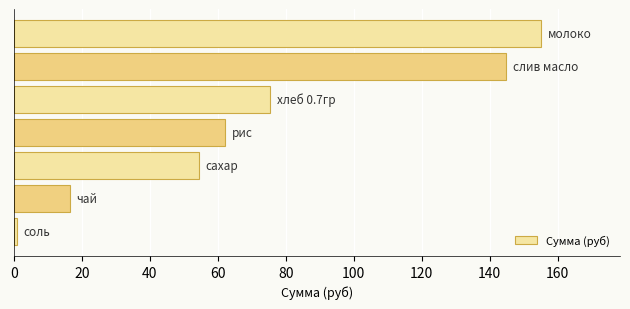

How many values are below 62?

3